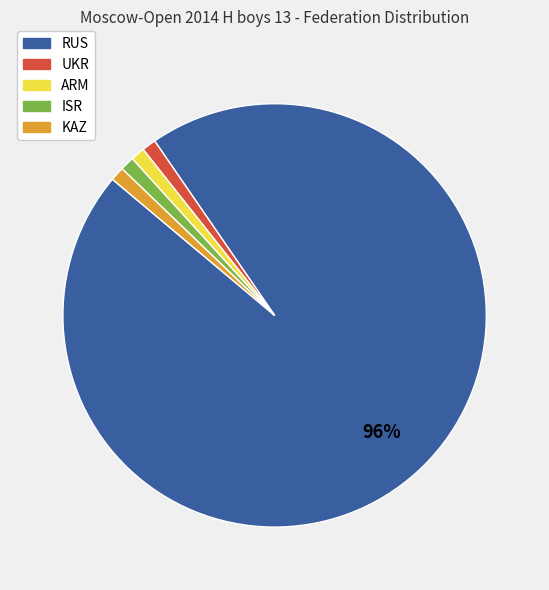

Is it true that ISR is 1% of the pie?

True